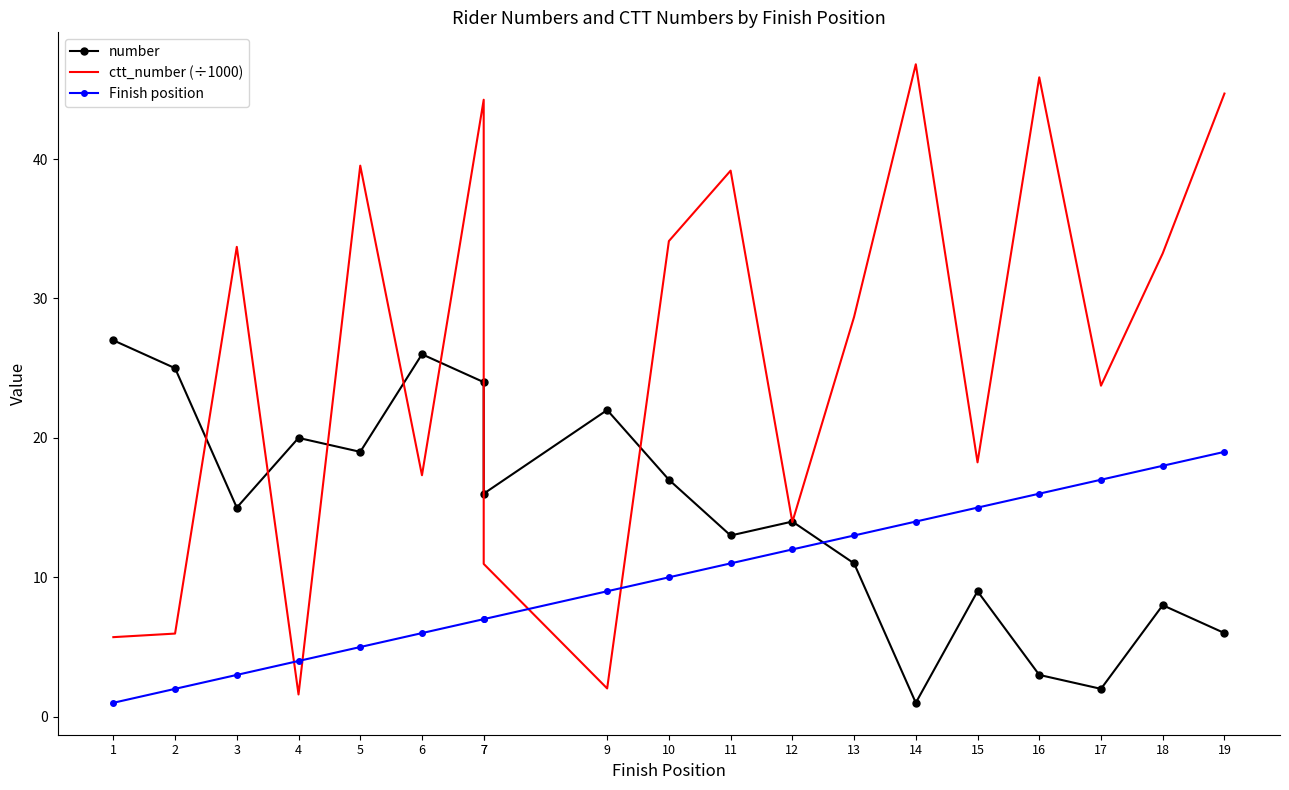

Which series has the largest range (max minus min)?

ctt_number (÷1000)